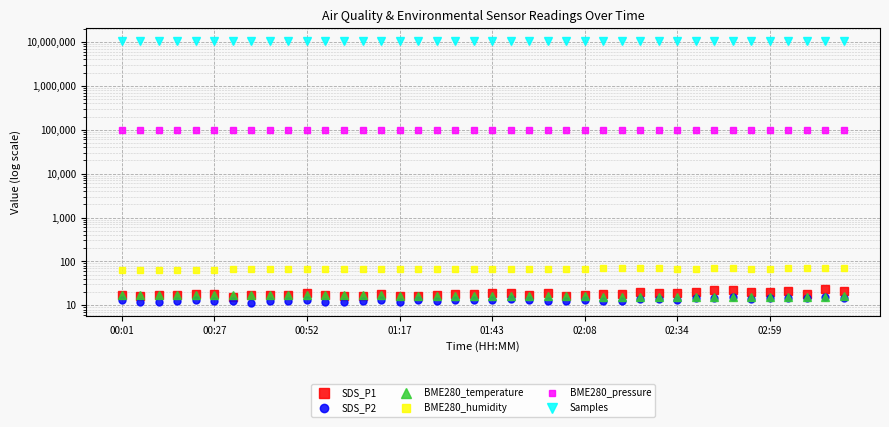

What are all the series names shown in the legend?

SDS_P1, SDS_P2, BME280_temperature, BME280_humidity, BME280_pressure, Samples